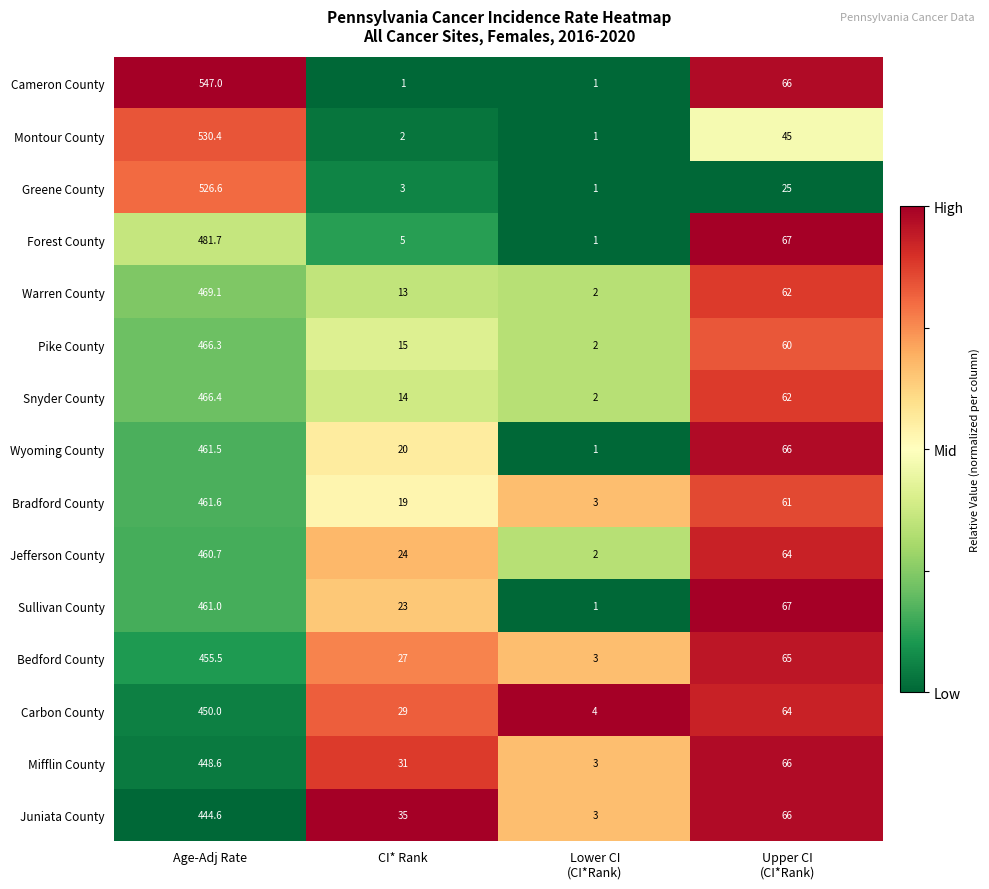

What value does the Snyder County series have at Age-Adj Rate?

466.4